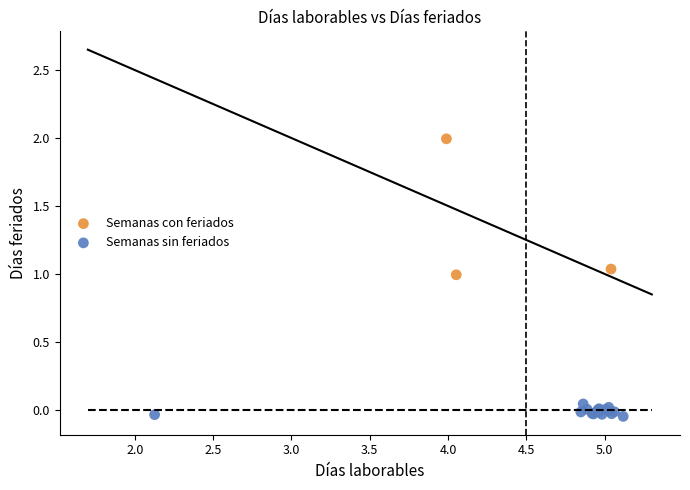

Which series has the widest spread of Y values?

Semanas con feriados